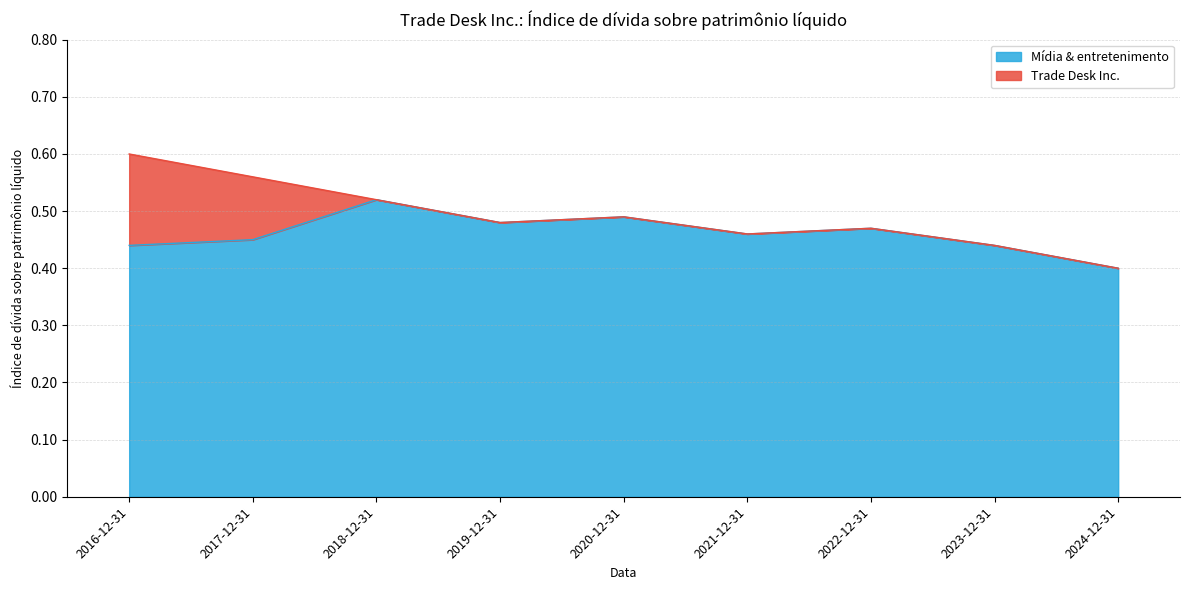

How many interior local valleys (lower than both neighbors) does the data have?

2